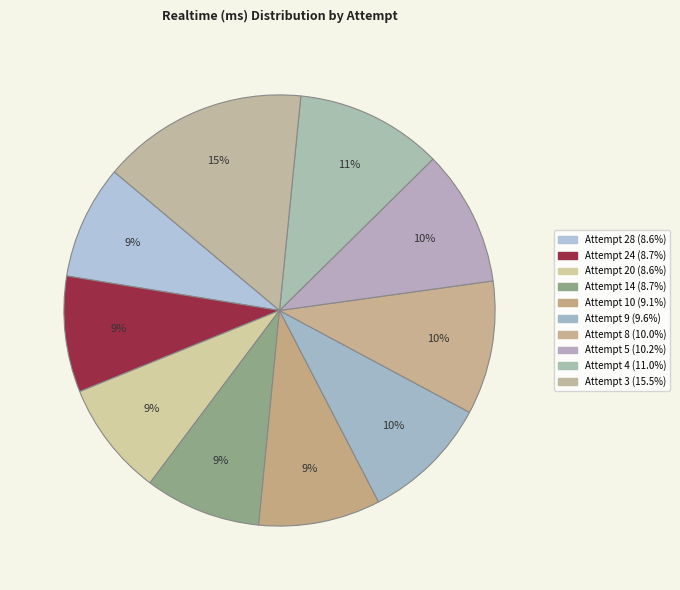

Is Attempt 5 the majority of the pie?

No